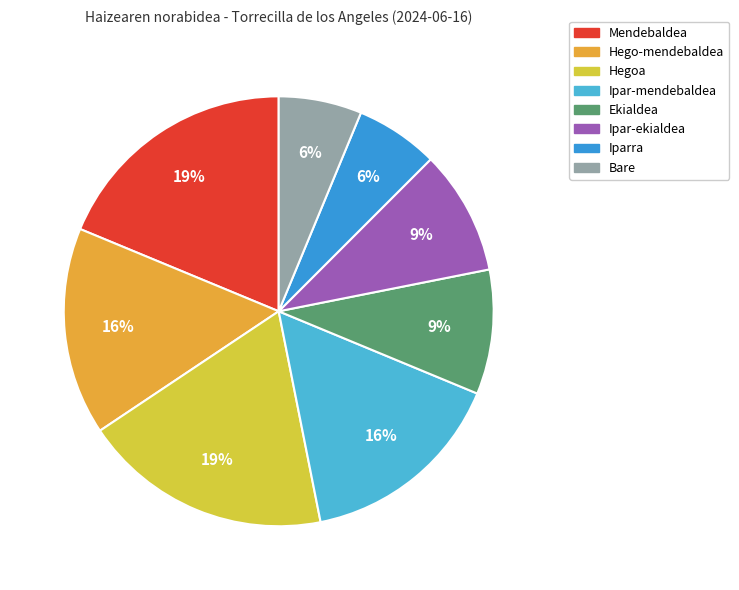

Rank the categories by value from highest to lowest.

Mendebaldea, Hegoa, Hego-mendebaldea, Ipar-mendebaldea, Ekialdea, Ipar-ekialdea, Iparra, Bare